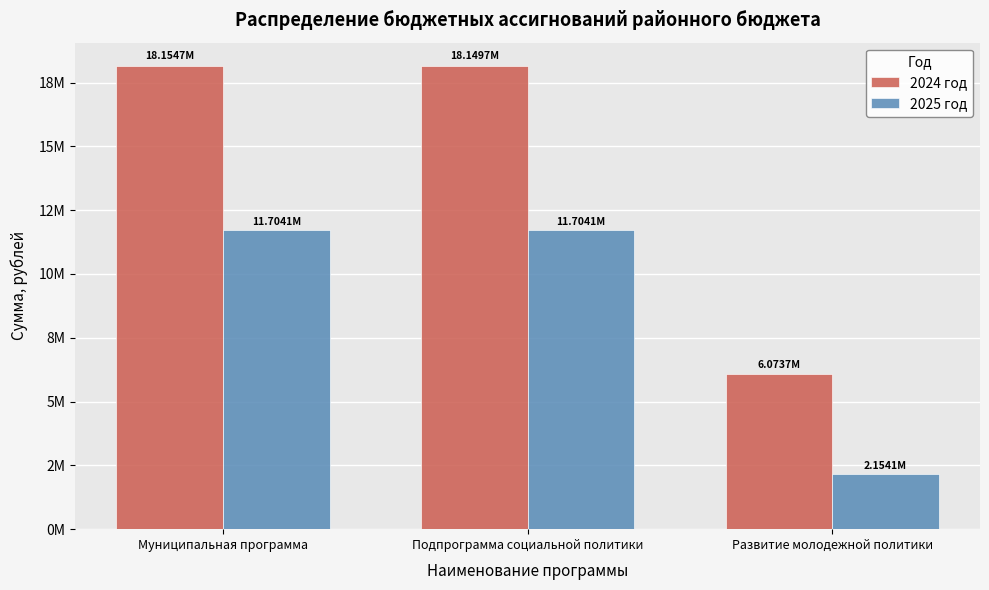

What is the total value across all series at Подпрограмма социальной политики?

29853732.9